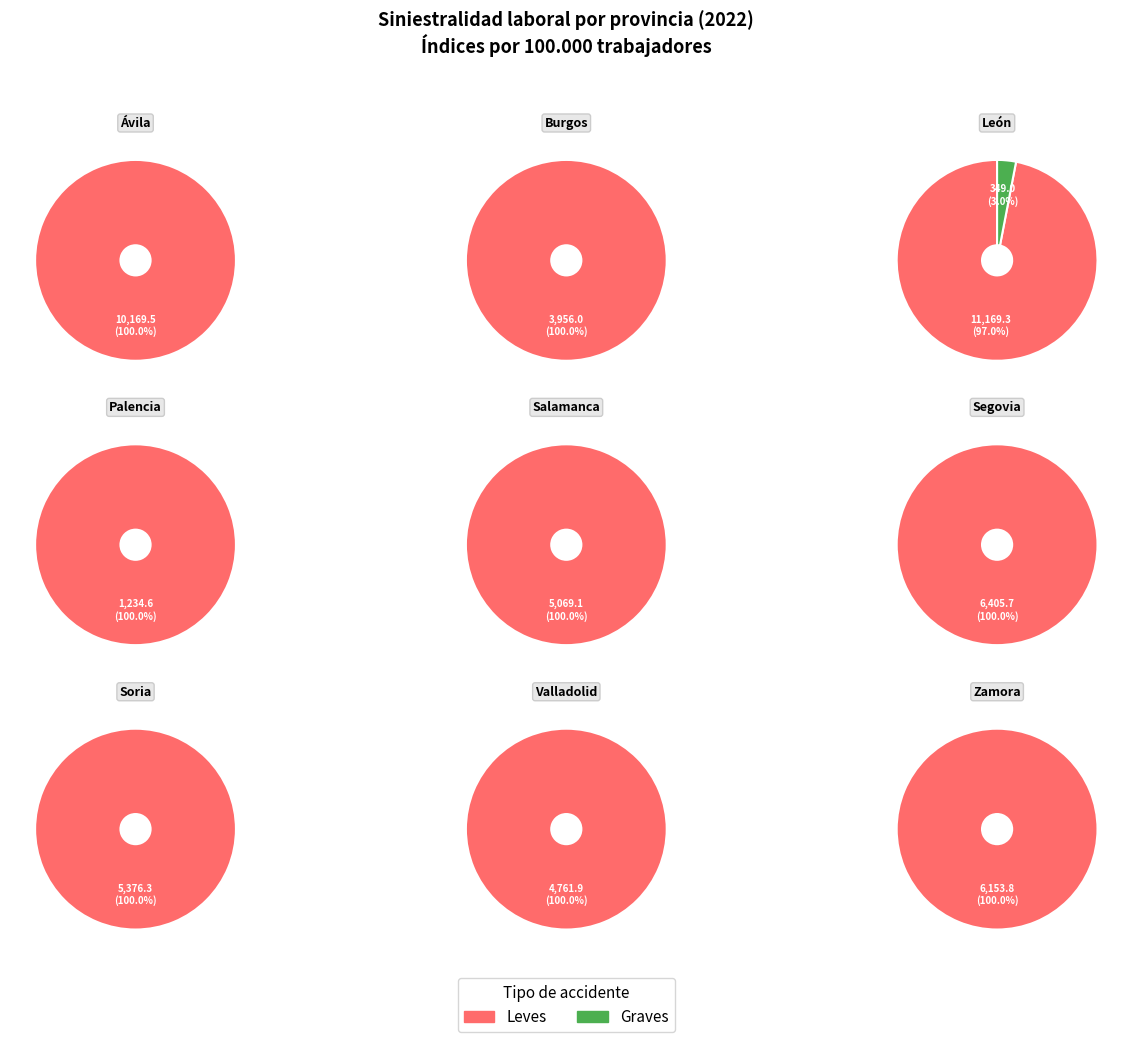

How much of the chart is everything except Valladolid?

91.2%